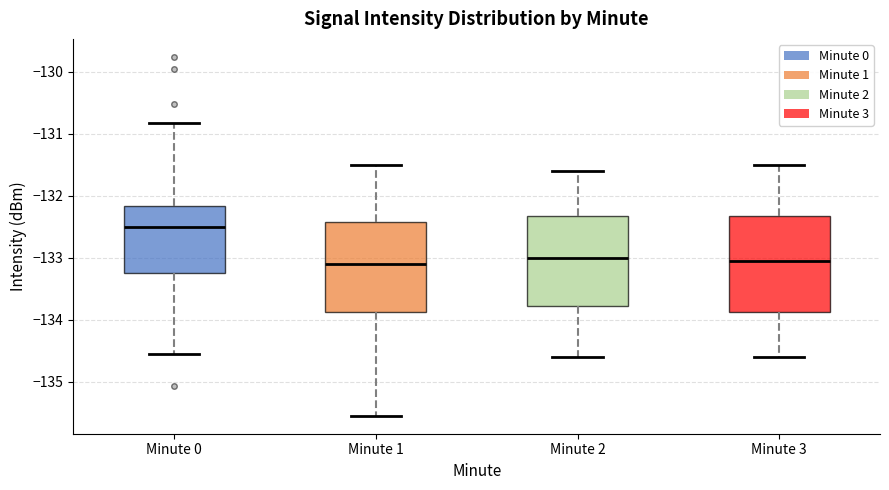

Reading left to right, read every box against the y-axis: the position of its median line, the range the box covers, and the ends of its whiskers. The values are not printed on the chart, so give them approximately, as read against the axis.

Minute 0: median -132.5, box -133.2 to -132.2, whiskers -134.6 to -130.8
Minute 1: median -133.1, box -133.9 to -132.4, whiskers -135.6 to -131.5
Minute 2: median -133.0, box -133.8 to -132.3, whiskers -134.6 to -131.6
Minute 3: median -133.0, box -133.9 to -132.3, whiskers -134.6 to -131.5